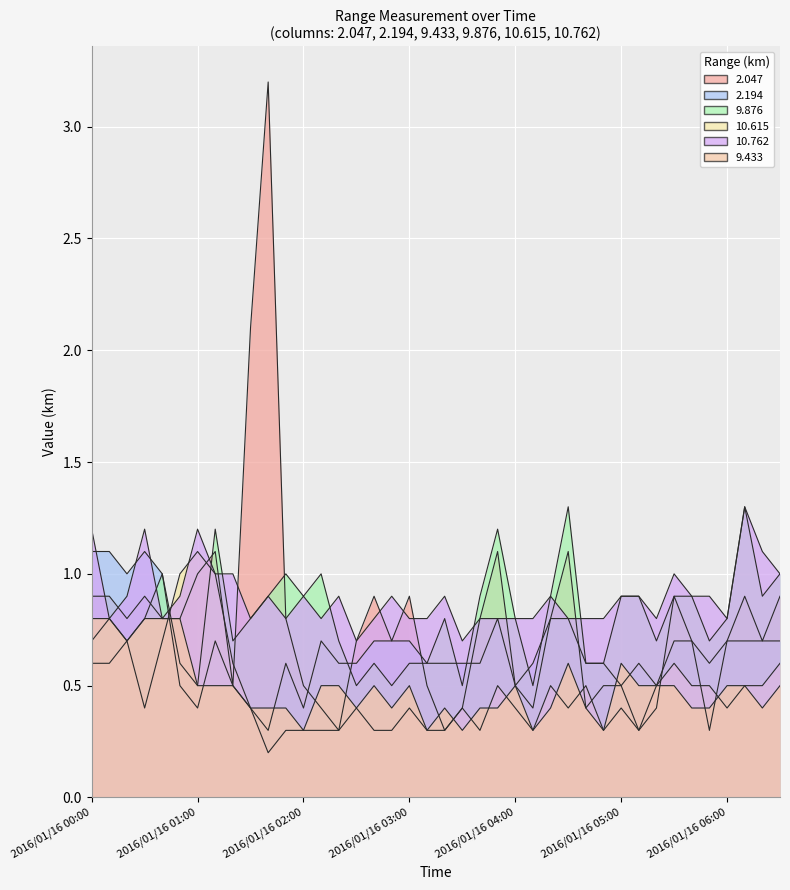

Between 2016/01/16 04:30 and 2016/01/16 04:50, which series saw the biggest shift?

9.876